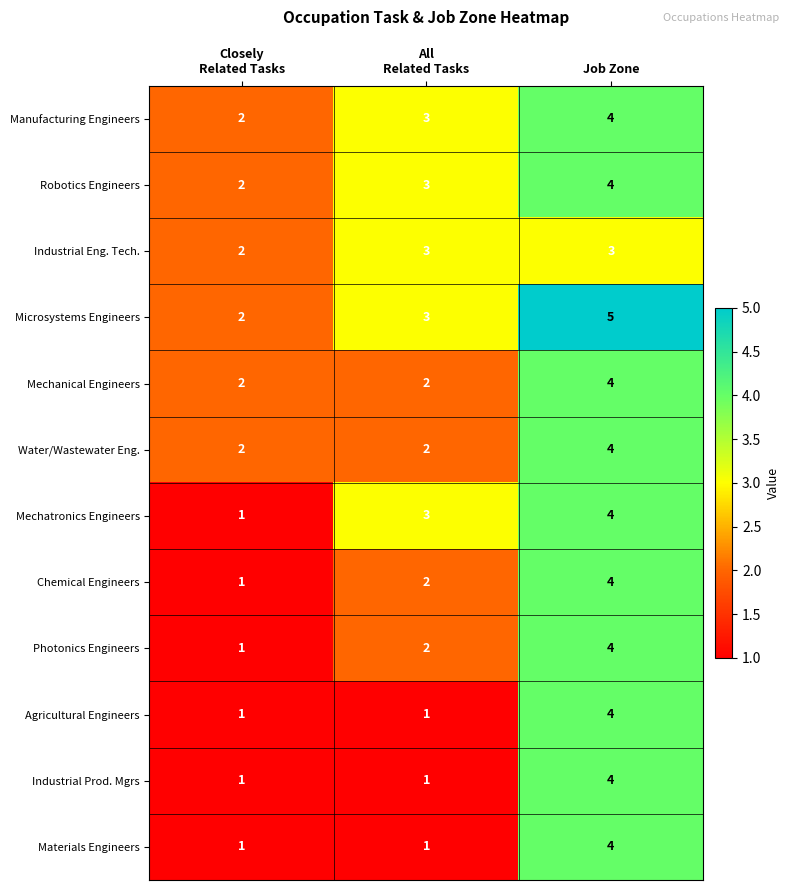

Count the number of data series in this chart.

12